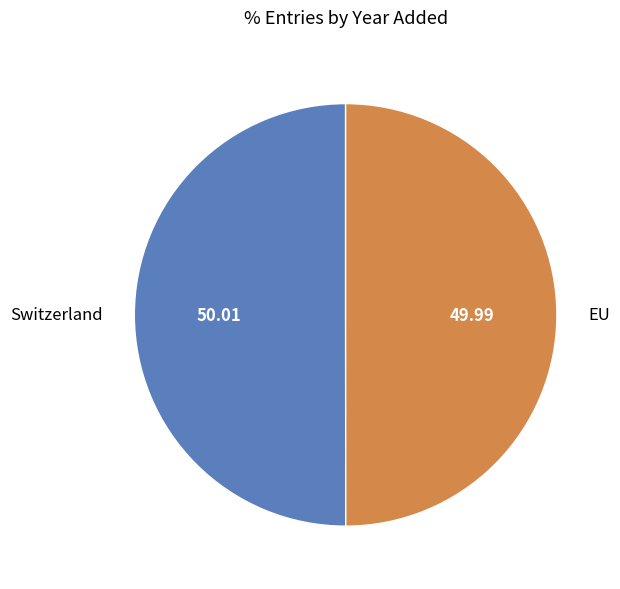

Is the sum of Switzerland and EU greater than half?

Yes